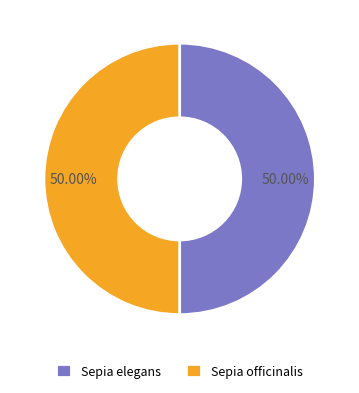

How many segments does this pie chart have?

2